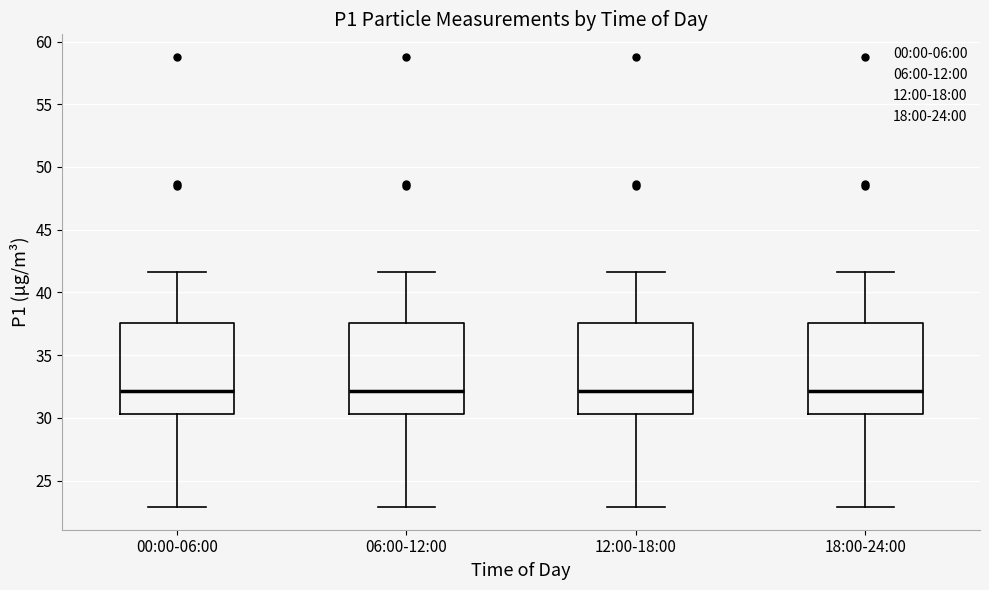

Reading left to right, transcribe this box plot: for each box, give where its median line is, the range the box spans, and where its two whiskers end, as read against the y-axis. The values are not printed on the chart, so give them approximately, as read against the axis.

00:00-06:00: median 32.0, box 30.5 to 37.5, whiskers 23.0 to 41.5
06:00-12:00: median 32.0, box 30.5 to 37.5, whiskers 23.0 to 41.5
12:00-18:00: median 32.0, box 30.5 to 37.5, whiskers 23.0 to 41.5
18:00-24:00: median 32.0, box 30.5 to 37.5, whiskers 23.0 to 41.5